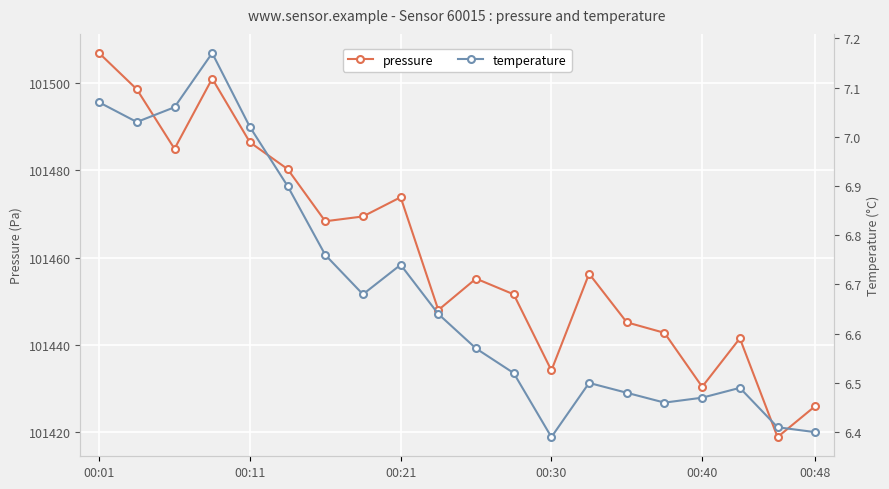

What is the sum of all temperature values?

133.8